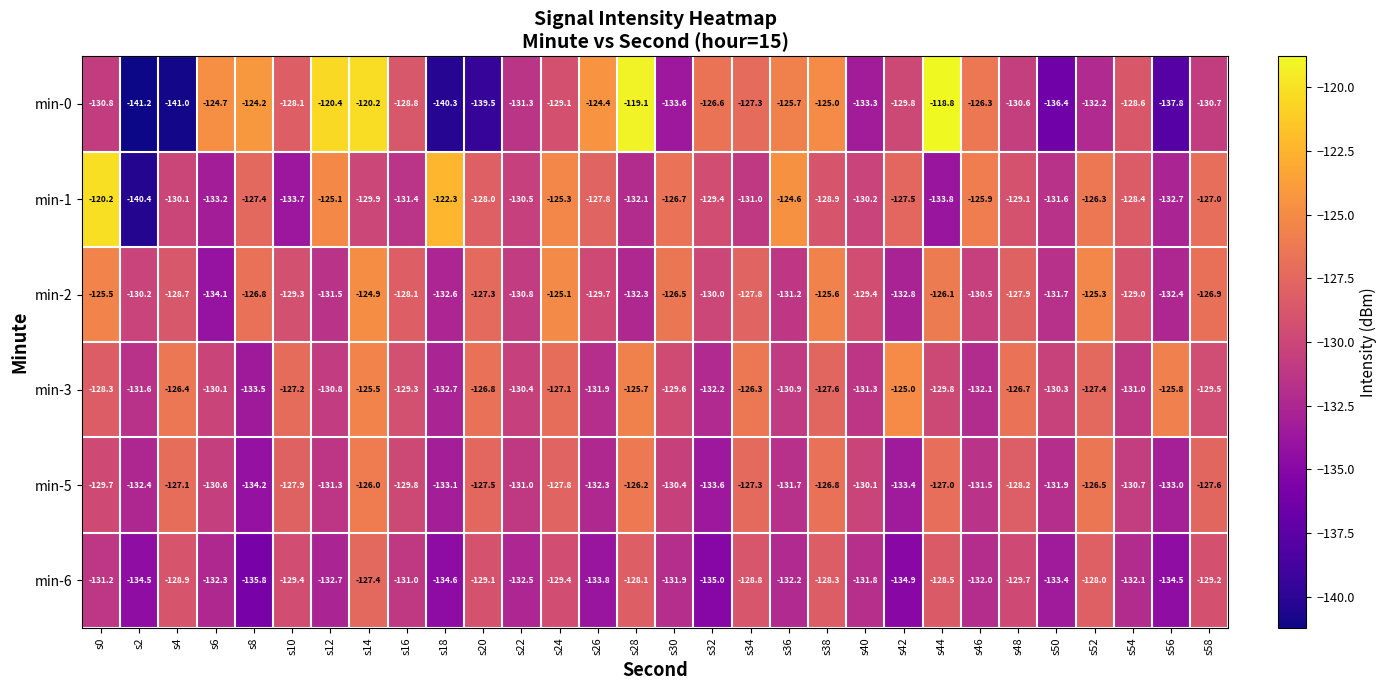

The value of min-1 at s34 is -216.3. True or false?

False